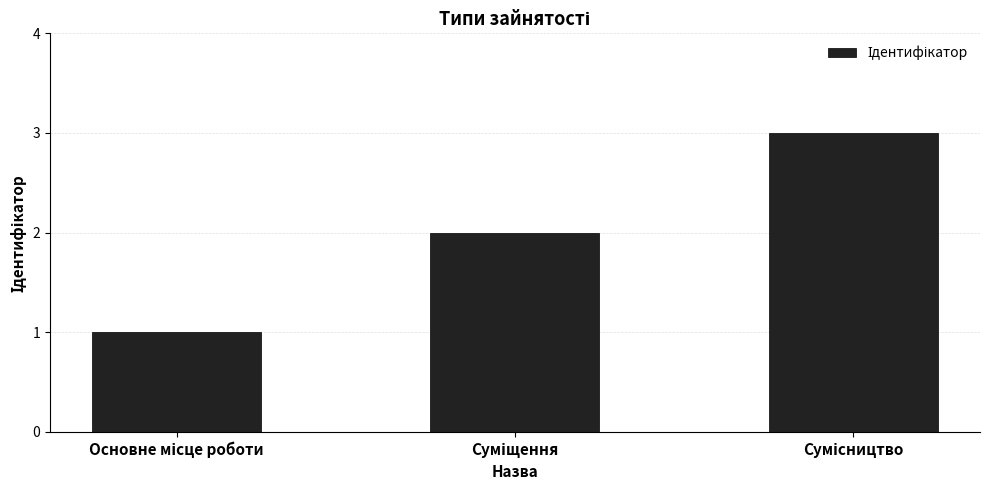

How many bars are there in total?

3